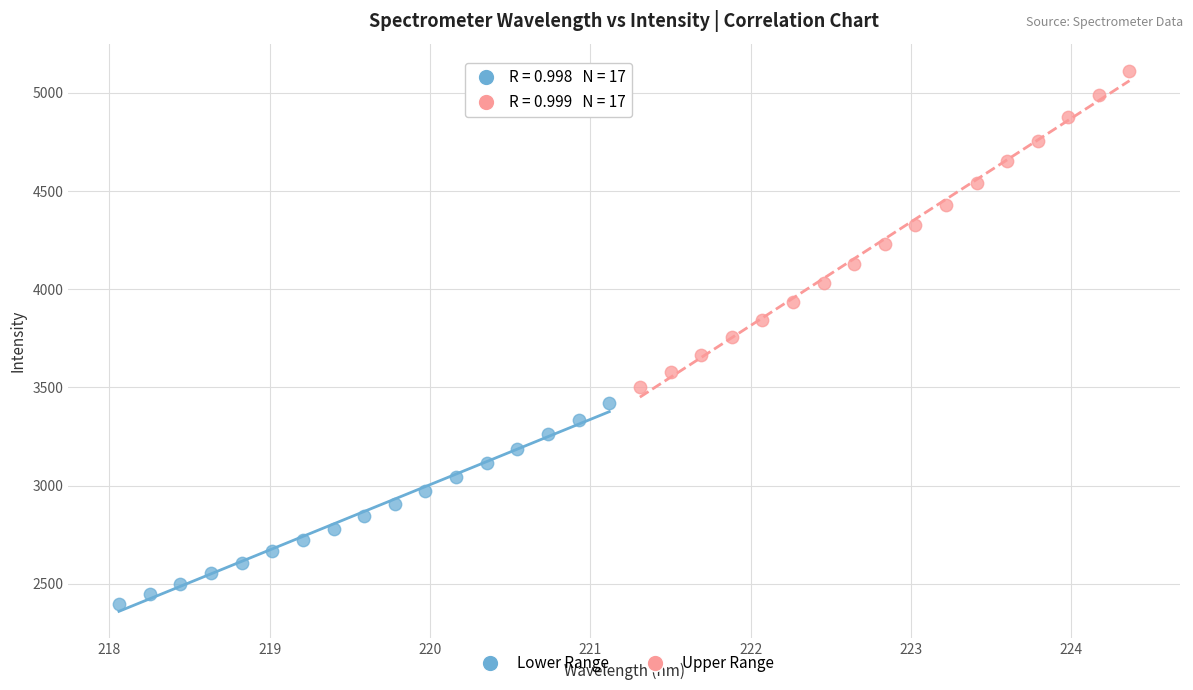

Which series has the widest spread of Y values?

Upper Range